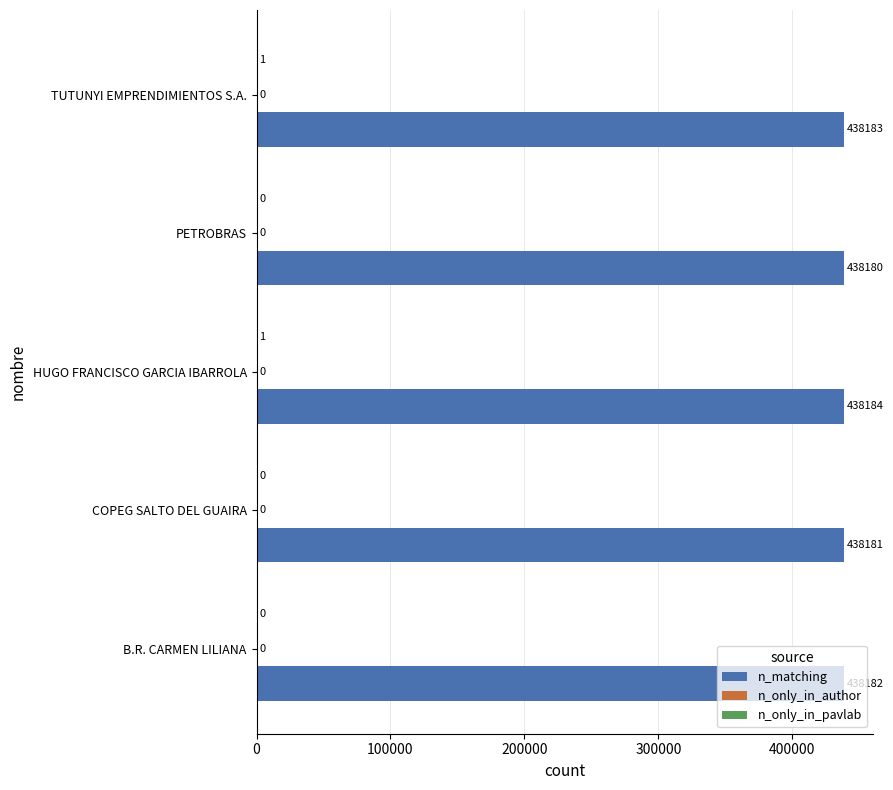

Between B.R. CARMEN LILIANA and COPEG SALTO DEL GUAIRA, which series saw the biggest shift?

n_matching